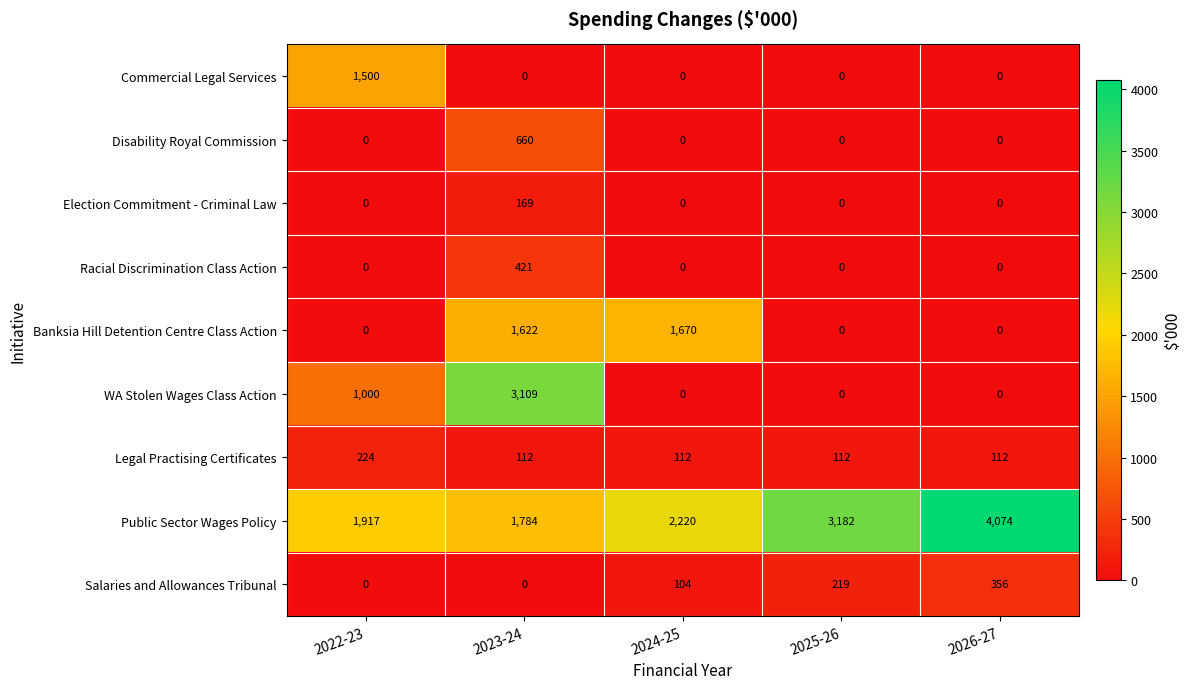

List the series in order of their peak value, lowest first.

Election Commitment - Criminal Law, Legal Practising Certificates, Salaries and Allowances Tribunal, Racial Discrimination Class Action, Disability Royal Commission, Commercial Legal Services, Banksia Hill Detention Centre Class Action, WA Stolen Wages Class Action, Public Sector Wages Policy